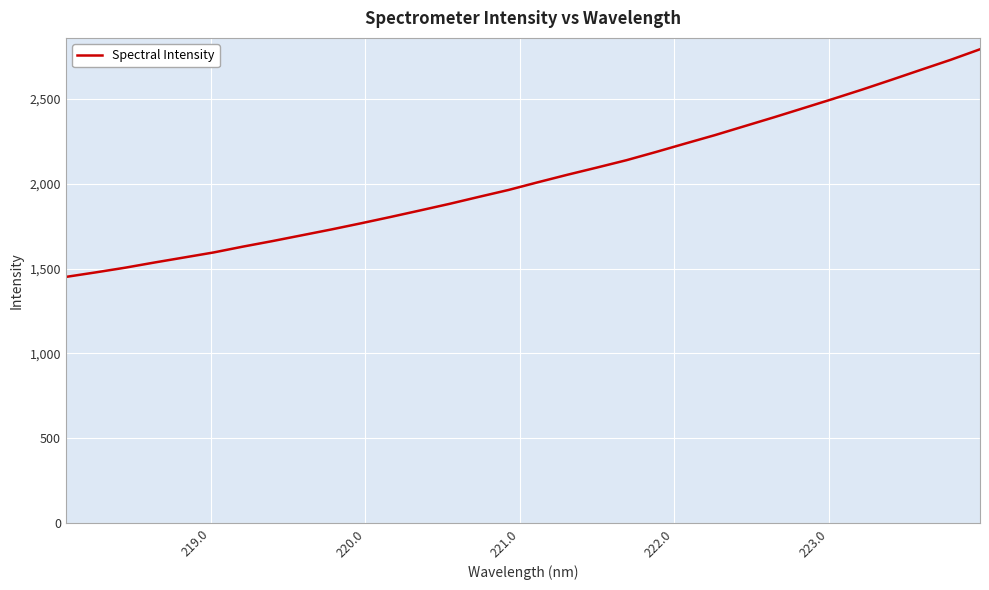

What is the difference between the maximum and minimum values?

1339.3